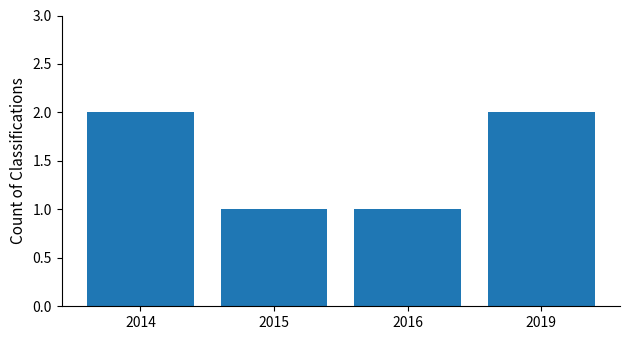

What is the maximum value shown in the chart?

2